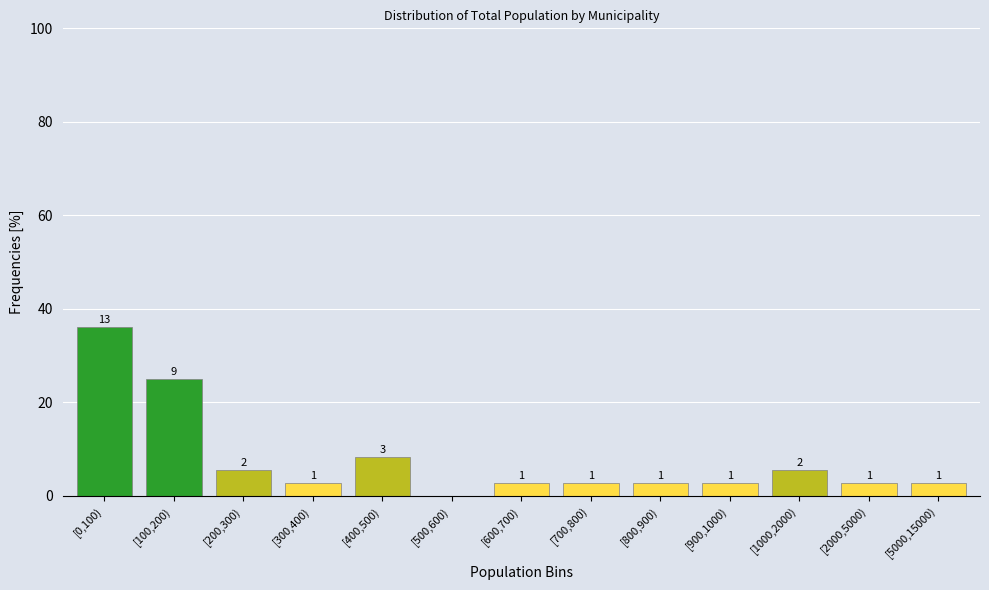

Are the bars horizontal?

No